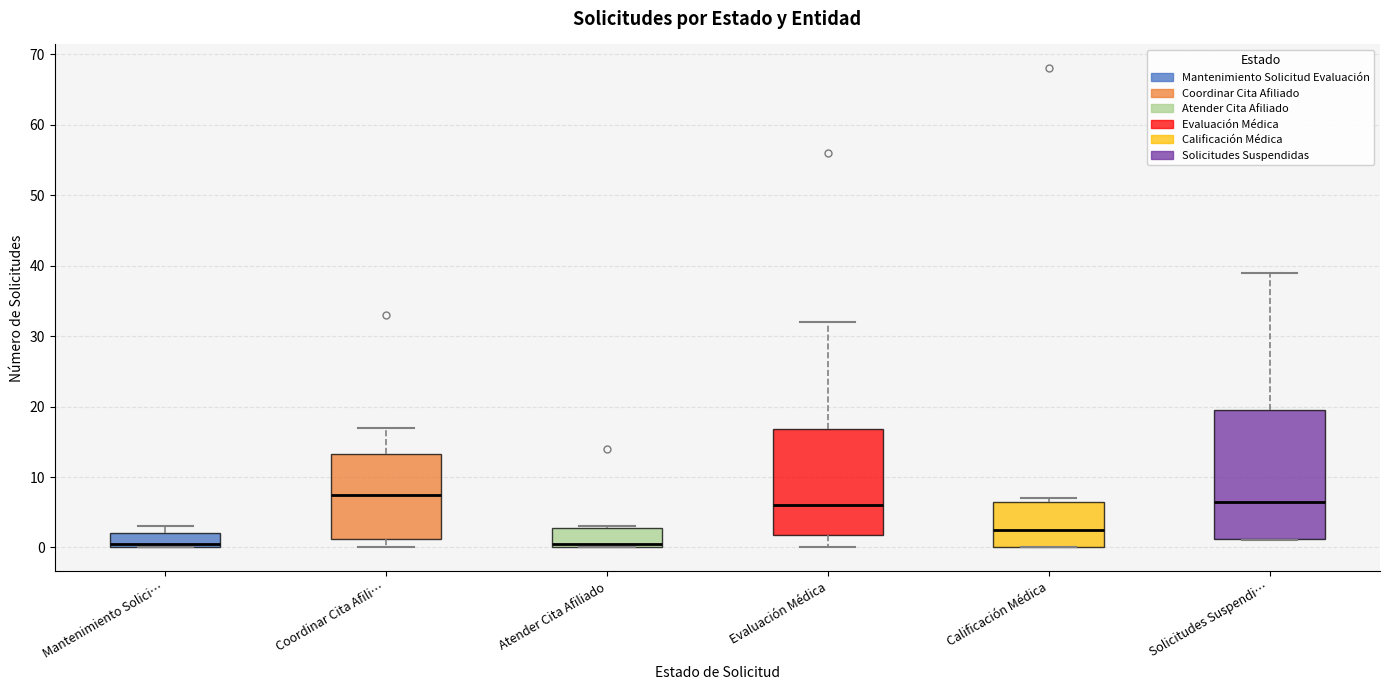

Reading left to right, read every box against the y-axis: the position of its median line, the range the box covers, and the ends of its whiskers. The values are not printed on the chart, so give them approximately, as read against the axis.

Mantenimiento Solici…: median 1, box 0 to 2, whiskers 0 to 3
Coordinar Cita Afili…: median 8, box 1 to 13, whiskers 0 to 17
Atender Cita Afiliado: median 1, box 0 to 3, whiskers 0 to 3
Evaluación Médica: median 6, box 2 to 17, whiskers 0 to 32
Calificación Médica: median 3, box 0 to 7, whiskers 0 to 7 (just above the box's upper edge)
Solicitudes Suspendi…: median 7, box 1 to 20, whiskers 1 to 39